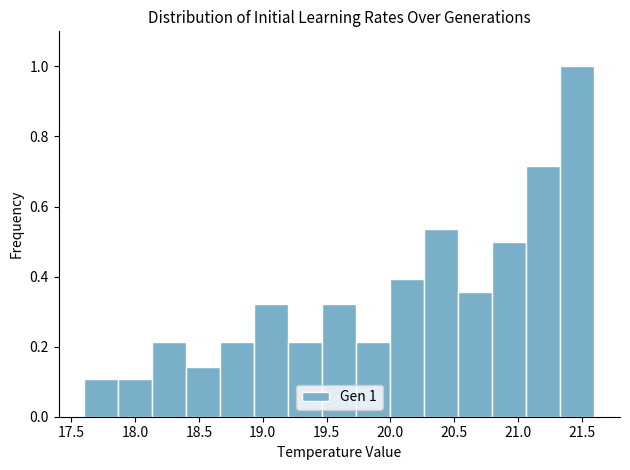

Over which range of the x-axis is the bar tallest?

21.35 to 21.60